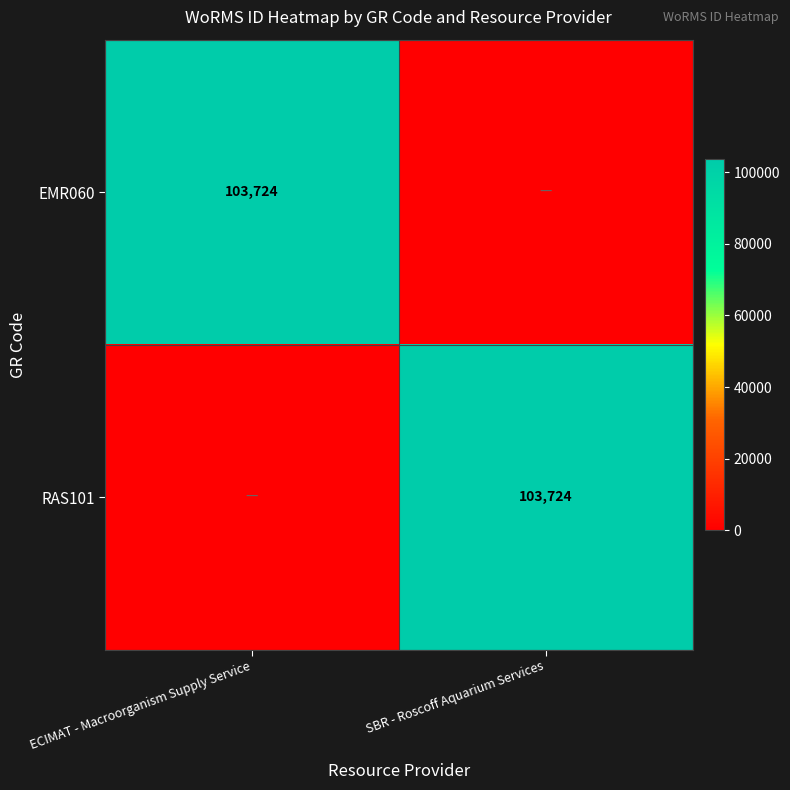

Read the EMR060 value at ECIMAT - Macroorganism Supply Service.

103724